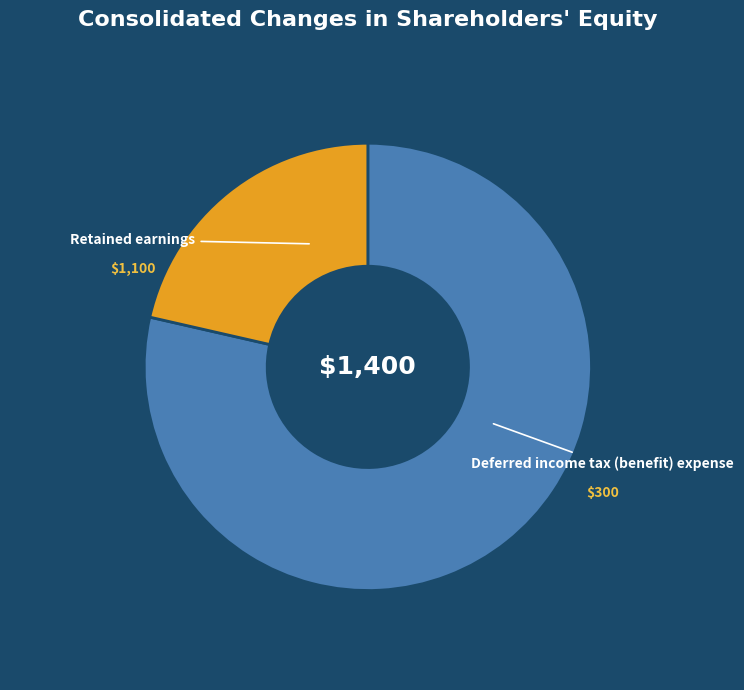

The Retained earnings slice represents 79% of the pie. True or false?

True